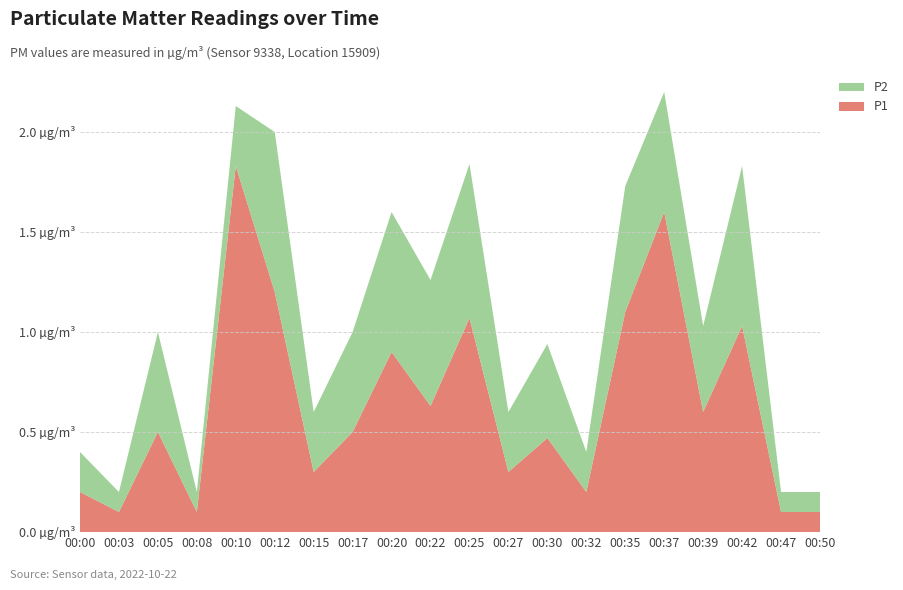

Reading left to right, what are all the values shown in this chart?

P1: 00:00=0.2	00:03=0.1	00:05=0.5	00:08=0.1	00:10=1.8	00:12=1.2	00:15=0.3	00:17=0.5	00:20=0.9	00:22=0.6	00:25=1.1	00:27=0.3	00:30=0.5	00:32=0.2	00:35=1.1	00:37=1.6	00:39=0.6	00:42=1.0	00:47=0.1	00:50=0.1
P2: 00:00=0.2	00:03=0.1	00:05=0.5	00:08=0.1	00:10=0.3	00:12=0.8	00:15=0.3	00:17=0.5	00:20=0.7	00:22=0.6	00:25=0.8	00:27=0.3	00:30=0.5	00:32=0.2	00:35=0.6	00:37=0.6	00:39=0.4	00:42=0.8	00:47=0.1	00:50=0.1